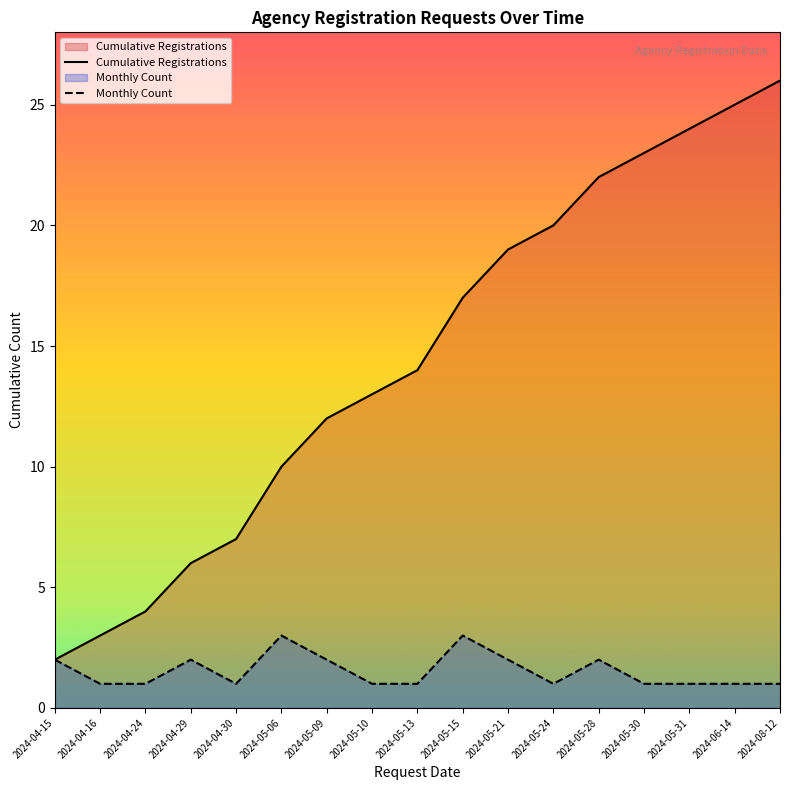

True or false: Monthly Count has a value of 0 at 2024-04-16.

False